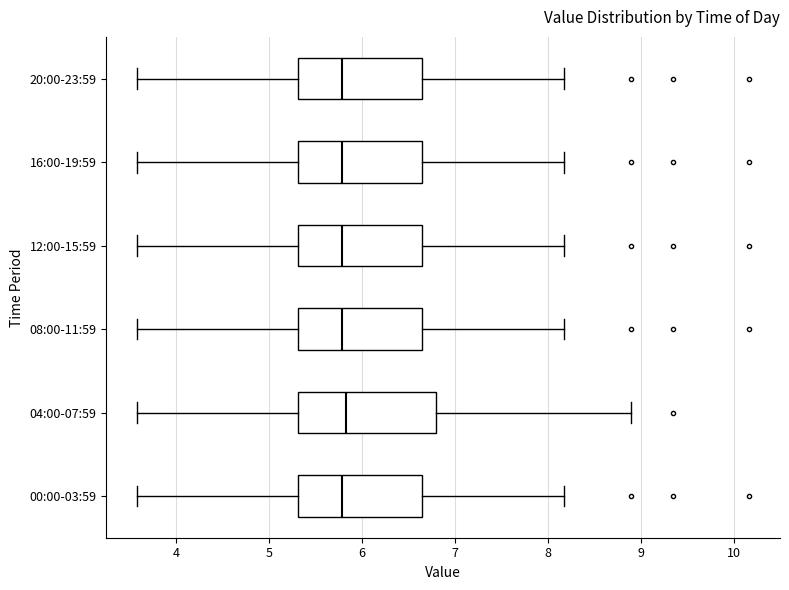

Reading bottom to top, transcribe this box plot: for each box, give where its median line is, the range the box spans, and where its two whiskers end, as read against the x-axis. The values are not printed on the chart, so give them approximately, as read against the axis.

00:00-03:59: median 5.8, box 5.3 to 6.7, whiskers 3.6 to 8.2
04:00-07:59: median 5.8, box 5.3 to 6.8, whiskers 3.6 to 8.9
08:00-11:59: median 5.8, box 5.3 to 6.7, whiskers 3.6 to 8.2
12:00-15:59: median 5.8, box 5.3 to 6.7, whiskers 3.6 to 8.2
16:00-19:59: median 5.8, box 5.3 to 6.7, whiskers 3.6 to 8.2
20:00-23:59: median 5.8, box 5.3 to 6.7, whiskers 3.6 to 8.2